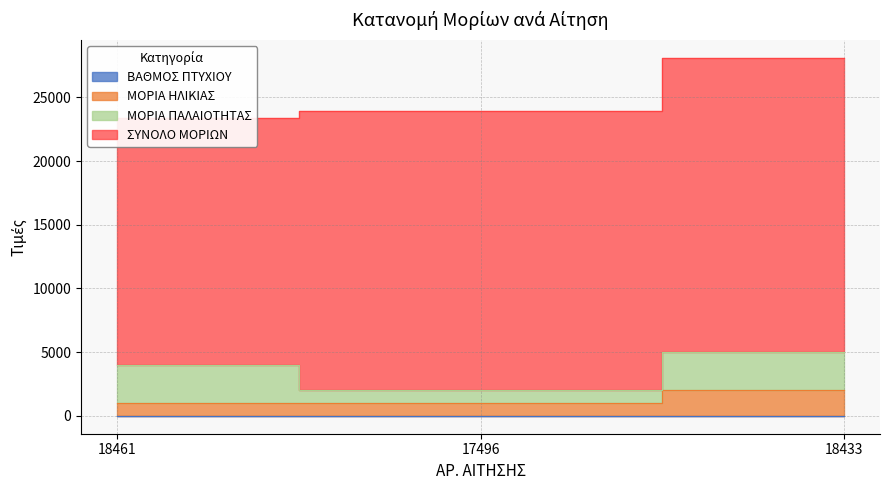

What is the difference between the ΜΟΡΙΑ ΗΛΙΚΙΑΣ values at 18461 and 18433?

1002.7